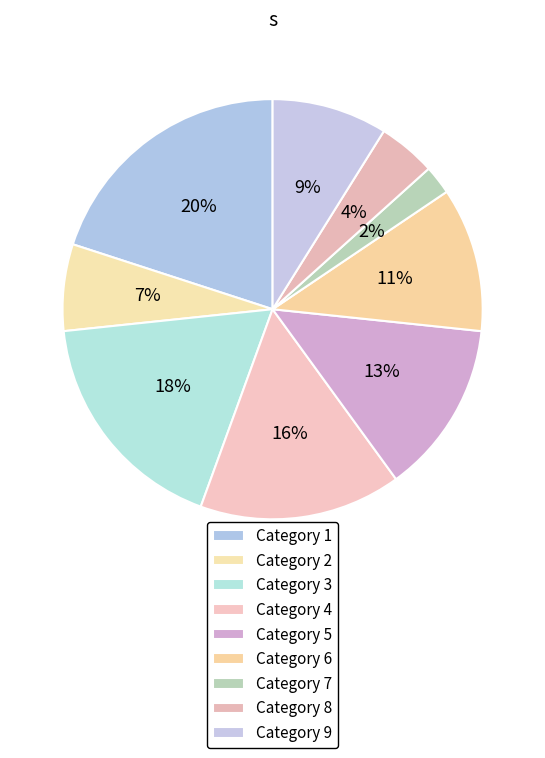

How many slices are in this pie chart?

9